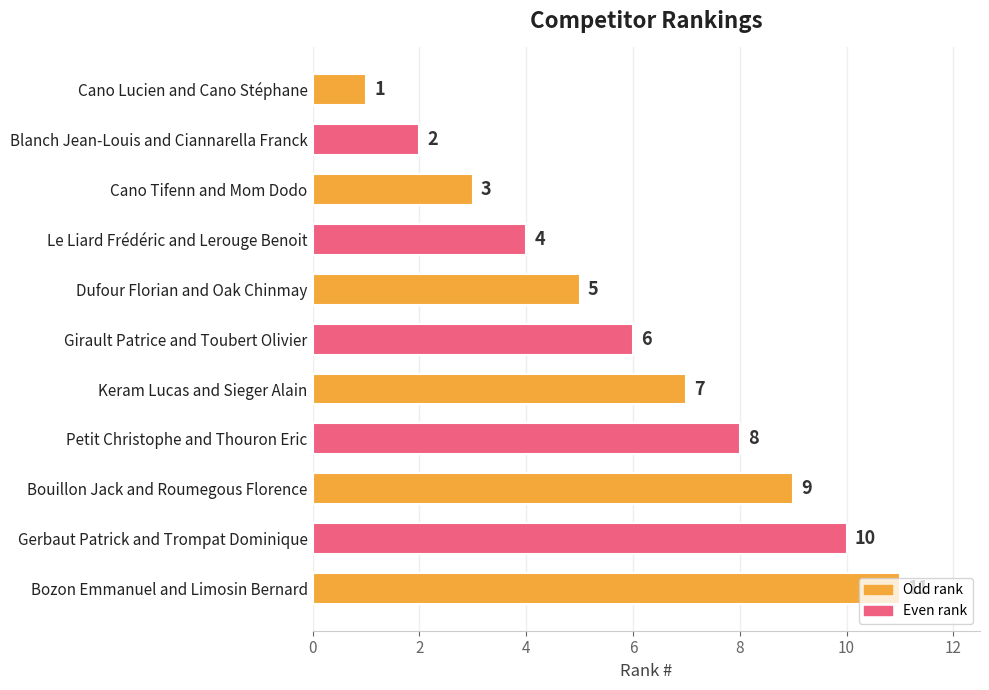

What is the change in value from Girault Patrice and Toubert Olivier to Gerbaut Patrick and Trompat Dominique?

+4